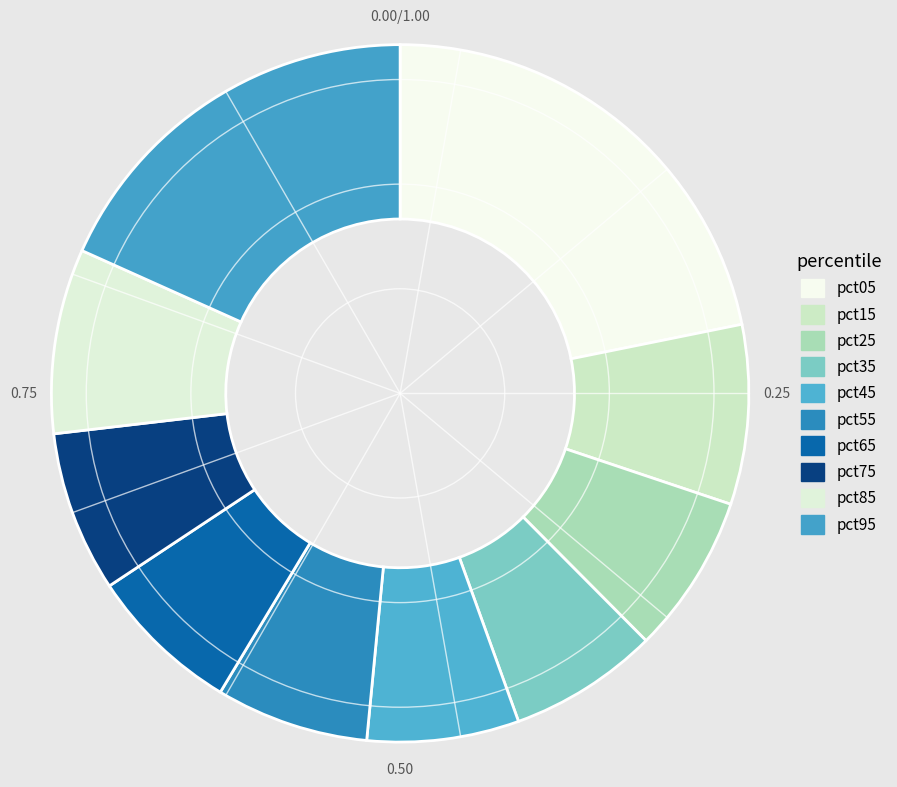

What is the largest slice in the pie chart?

pct05